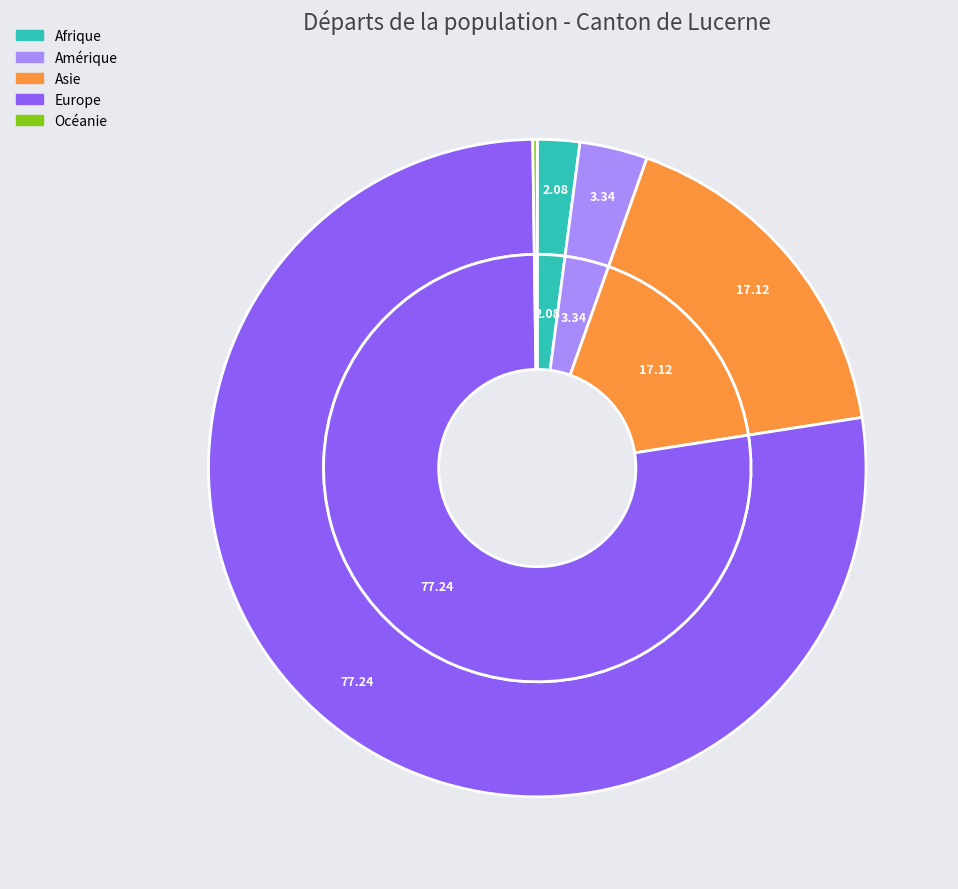

Is there any slice that represents more than half of the pie?

Yes